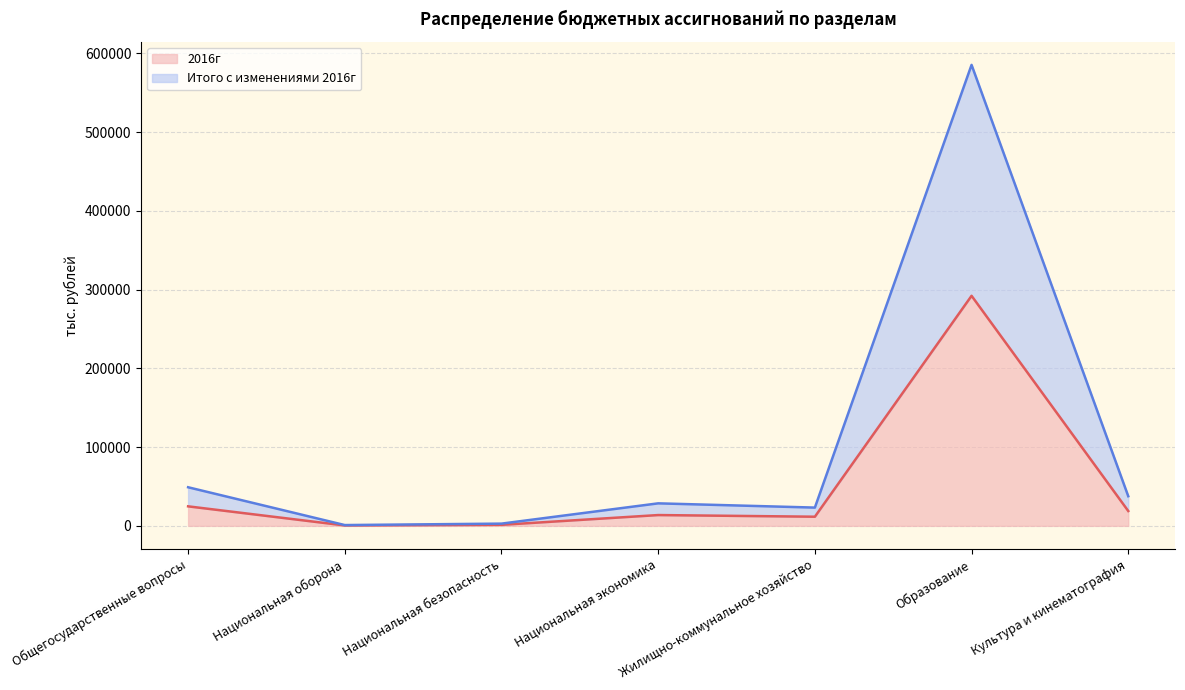

What is the spread (max minus min) of values at Жилищно-коммунальное хозяйство?

11587.9